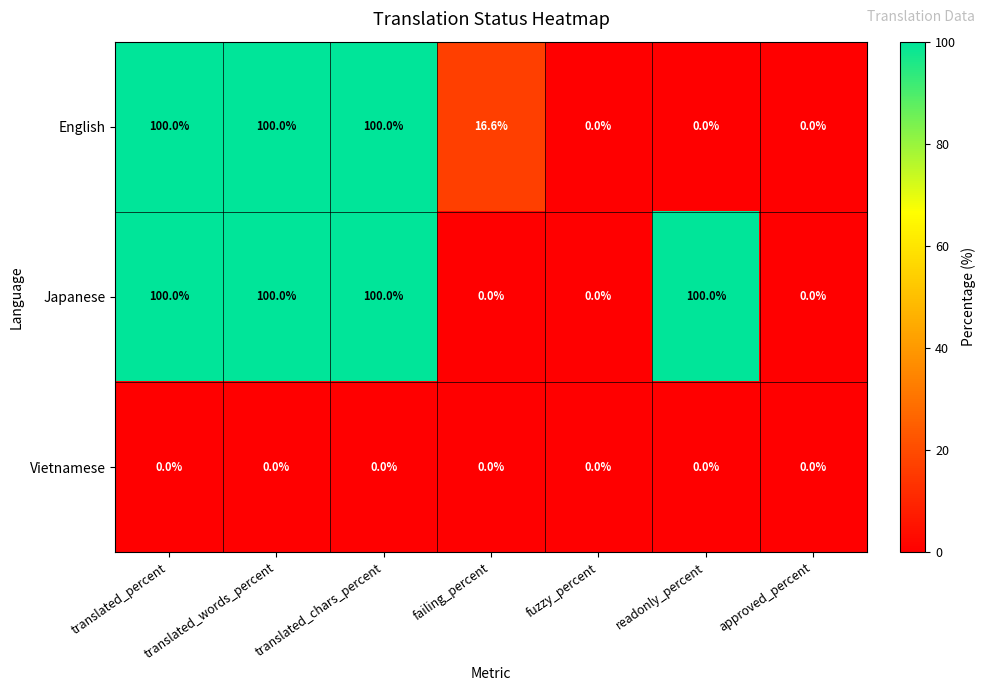

What is the maximum value shown in the chart?

100.0